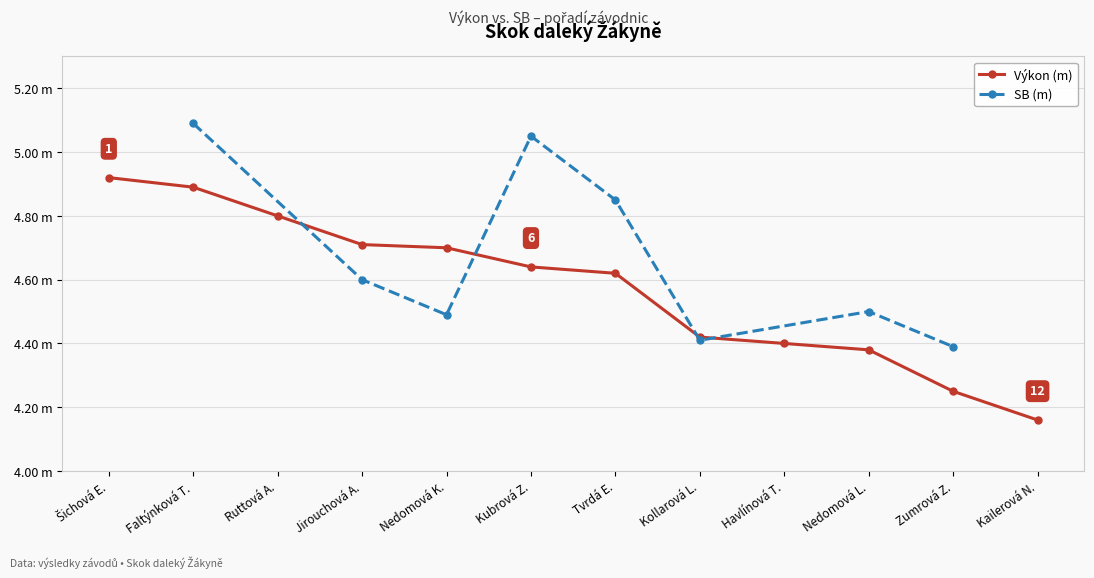

What is the value of the 12th point from the left?

4.2